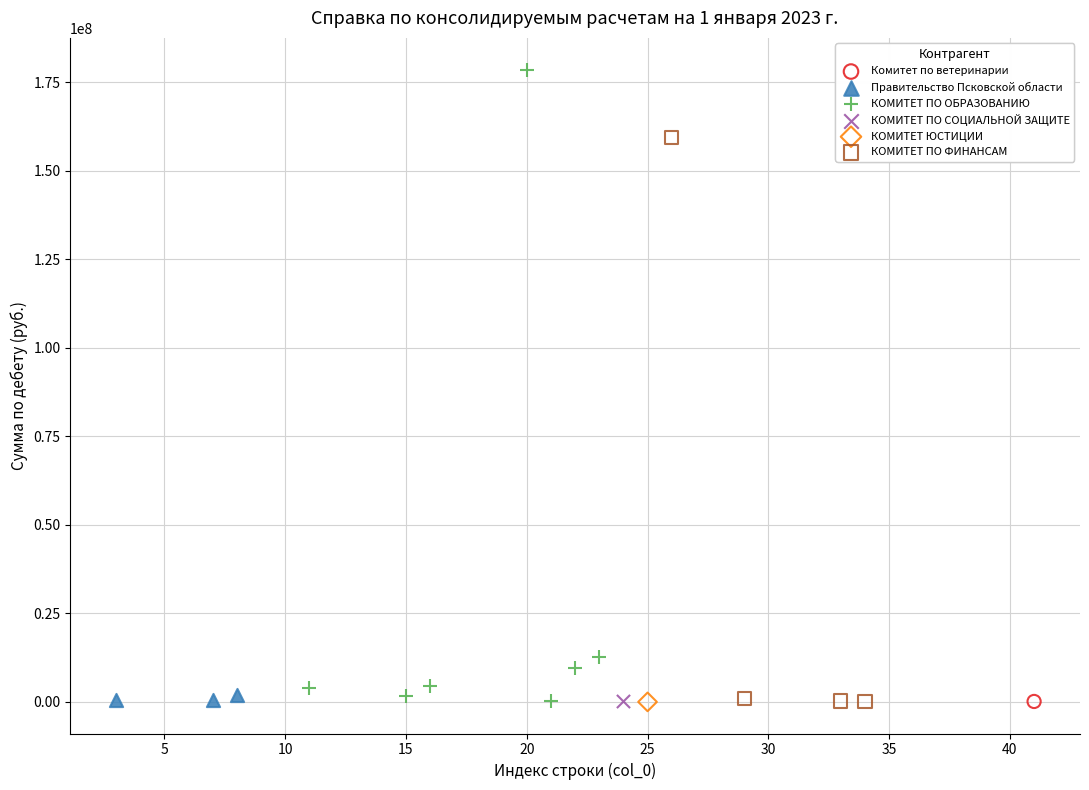

What are all the series names shown in the legend?

Комитет по ветеринарии, Правительство Псковской области, КОМИТЕТ ПО ОБРАЗОВАНИЮ, КОМИТЕТ ПО СОЦИАЛЬНОЙ ЗАЩИТЕ, КОМИТЕТ ЮСТИЦИИ, КОМИТЕТ ПО ФИНАНСАМ